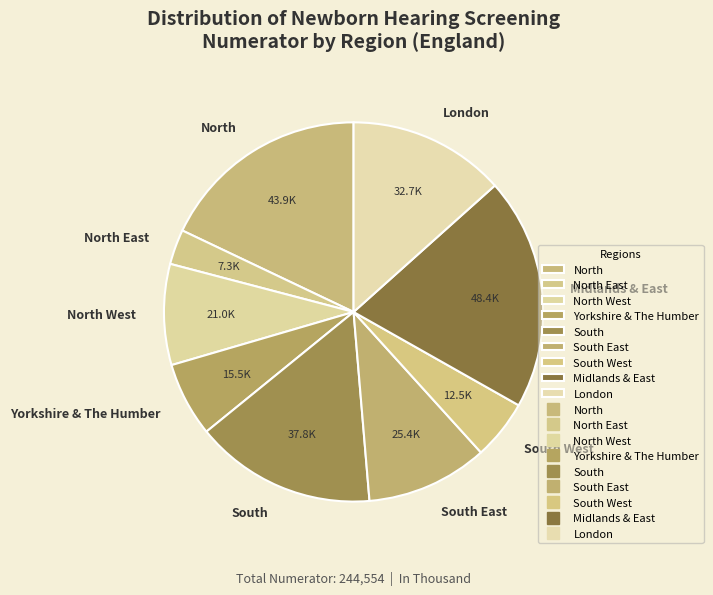

Is there a majority slice in this chart?

No